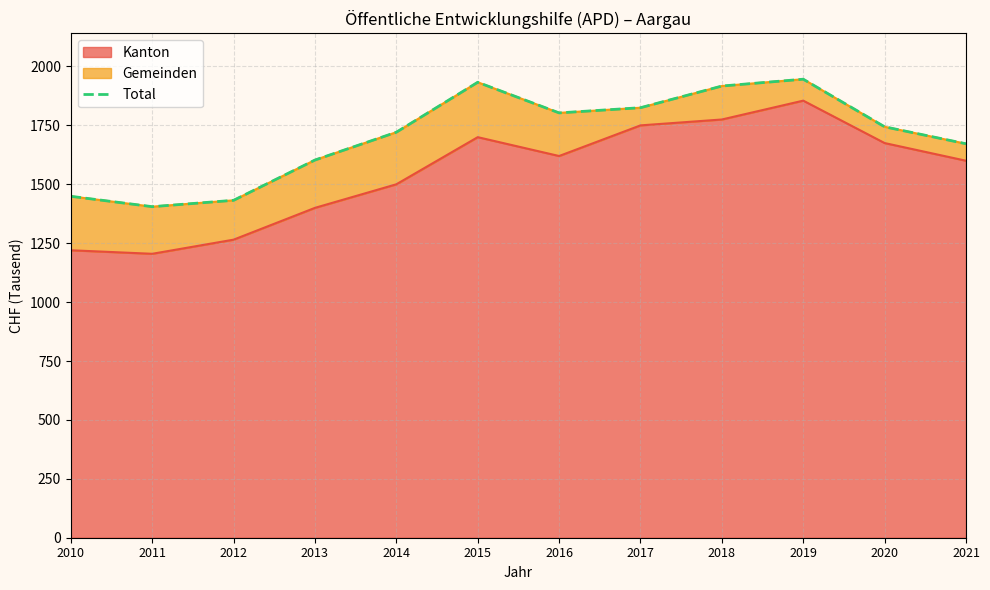

Which category has the lowest value across all series?

2011